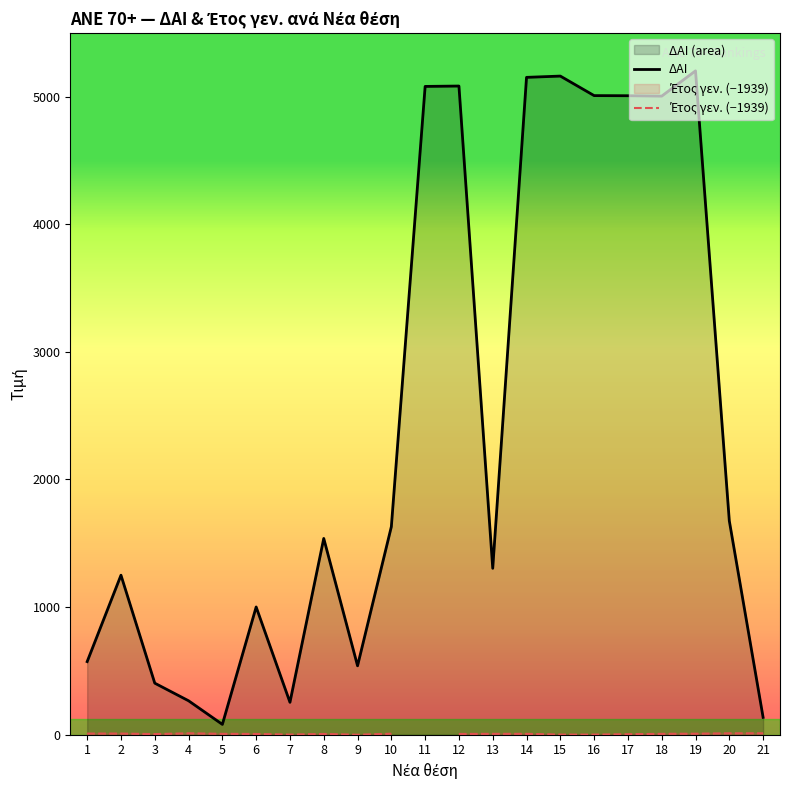

What is the difference between the maximum and minimum values in the Έτος γεν. (−1939) series?

11.0